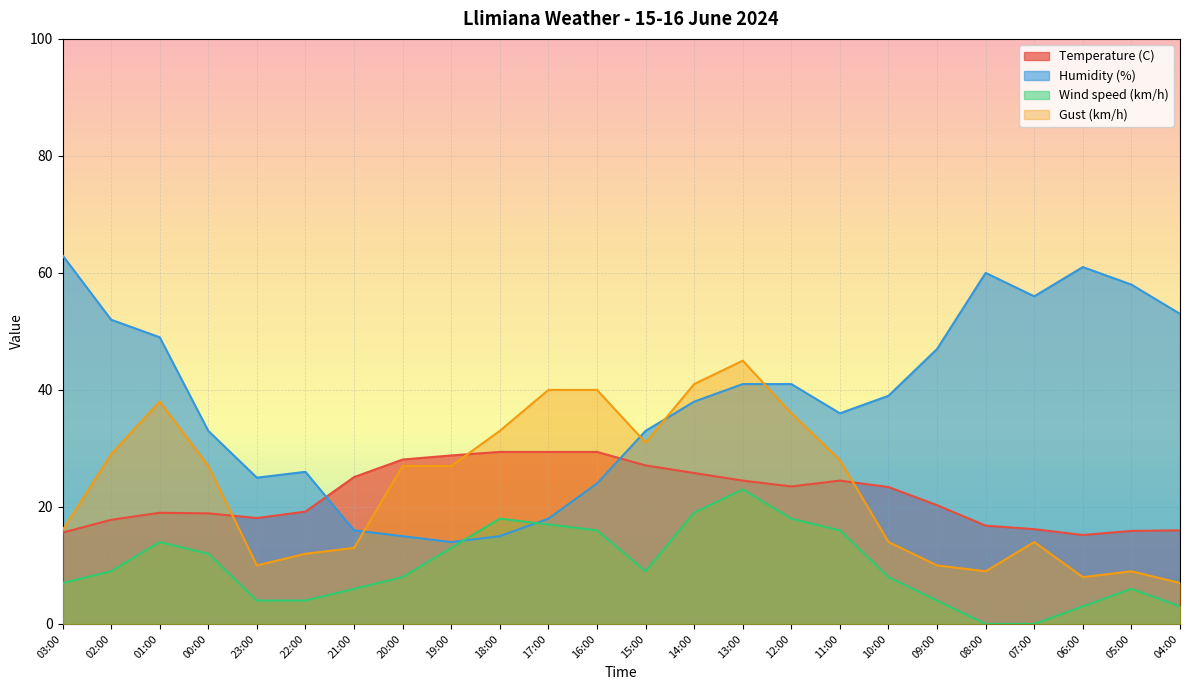

Is it true that Gust (km/h) equals 20.1 at 21:00?

False